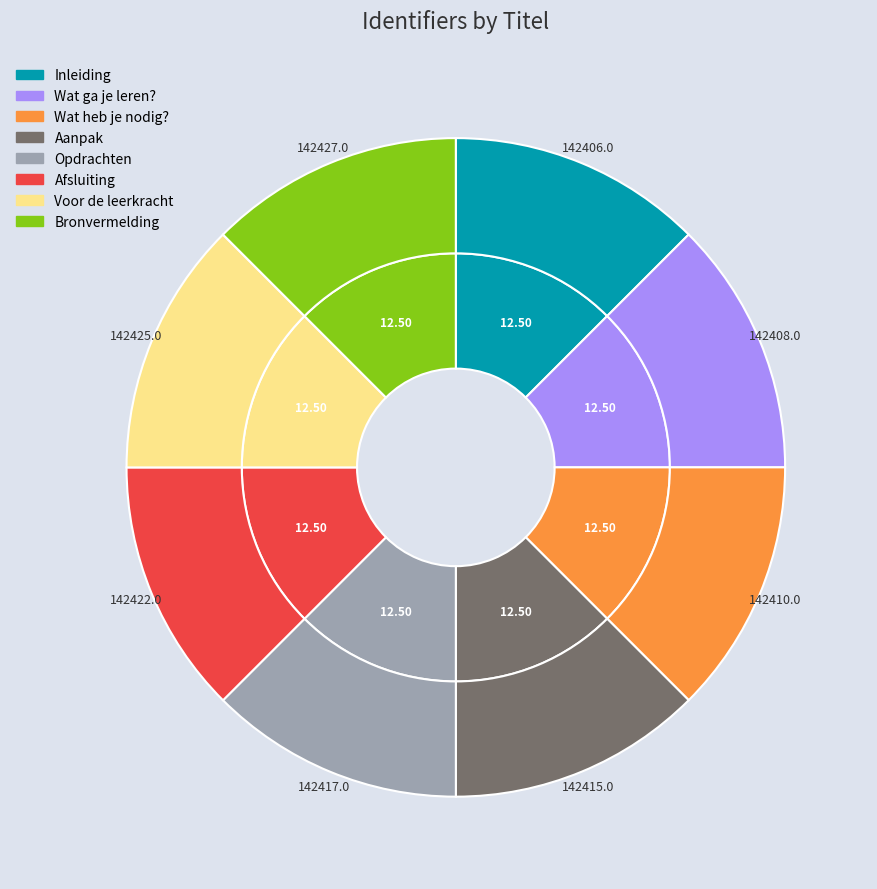

Does any single category account for the majority?

No